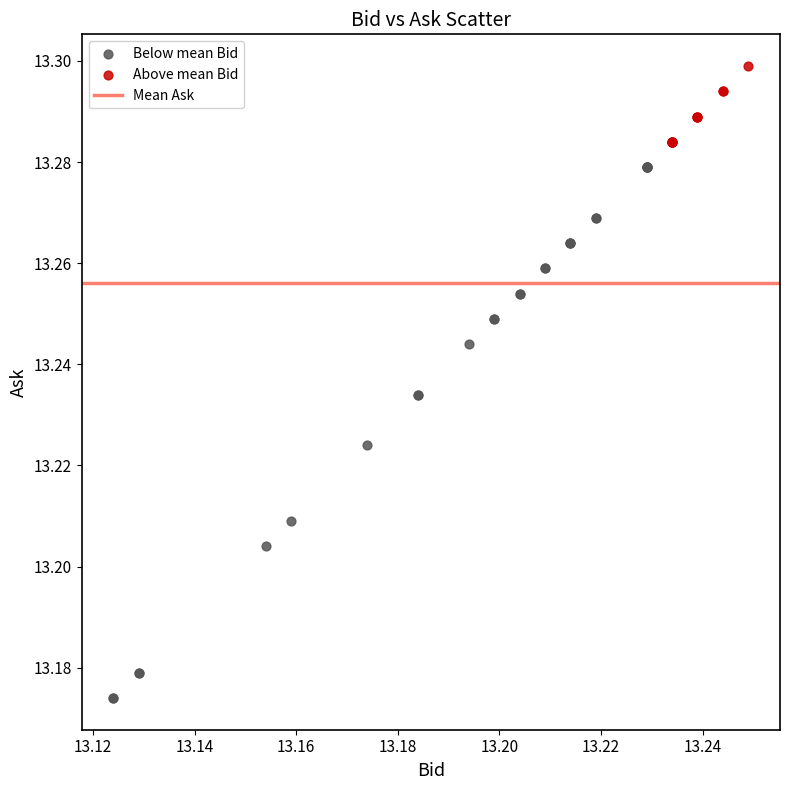

Which series reaches the minimum Y coordinate?

Below mean Bid